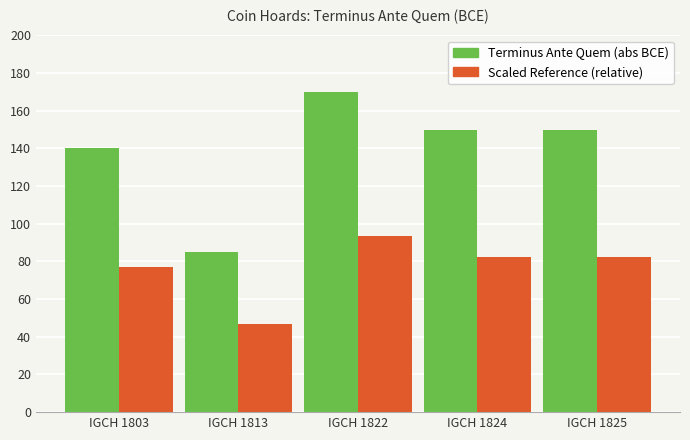

What is the total value across all series at IGCH 1822?

263.5